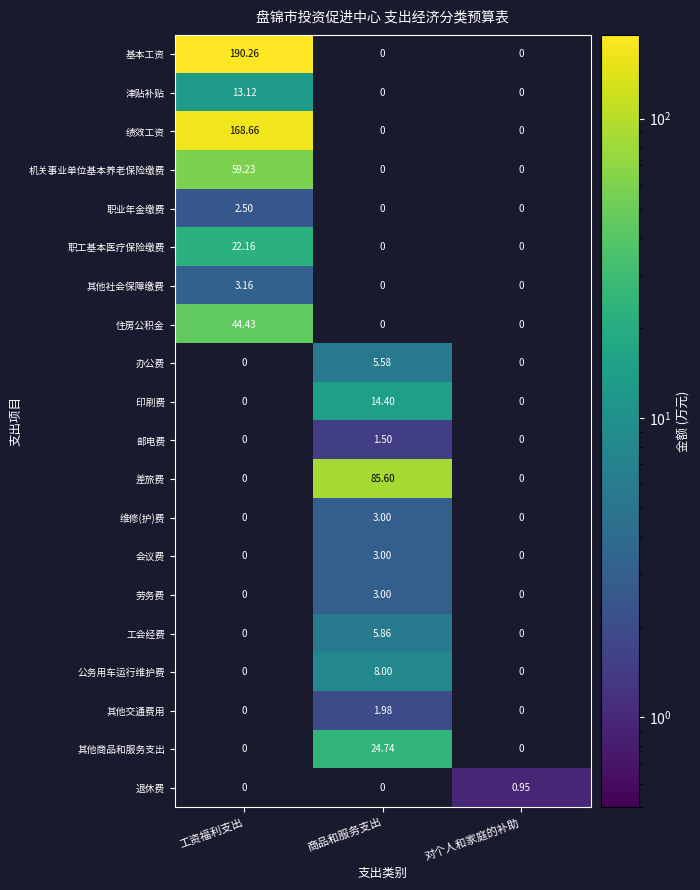

Between 工资福利支出 and 商品和服务支出, which series saw the biggest shift?

基本工资